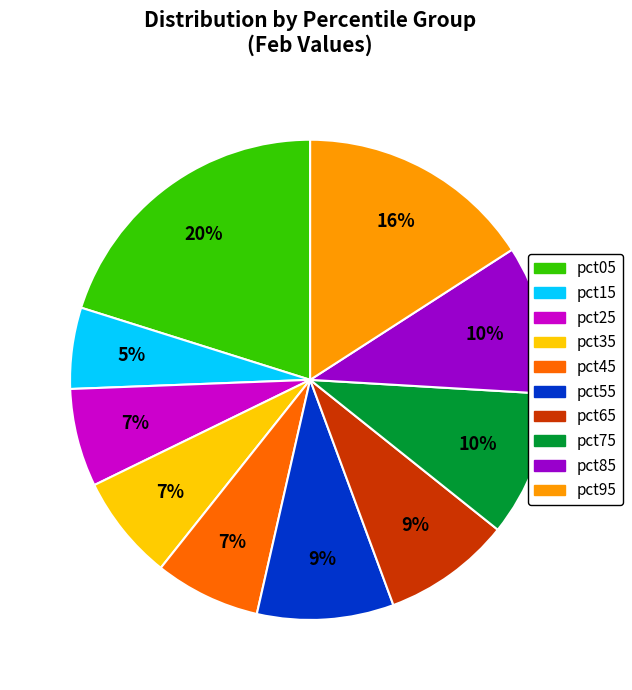

To the nearest percent, what is the average slice percentage?

10%